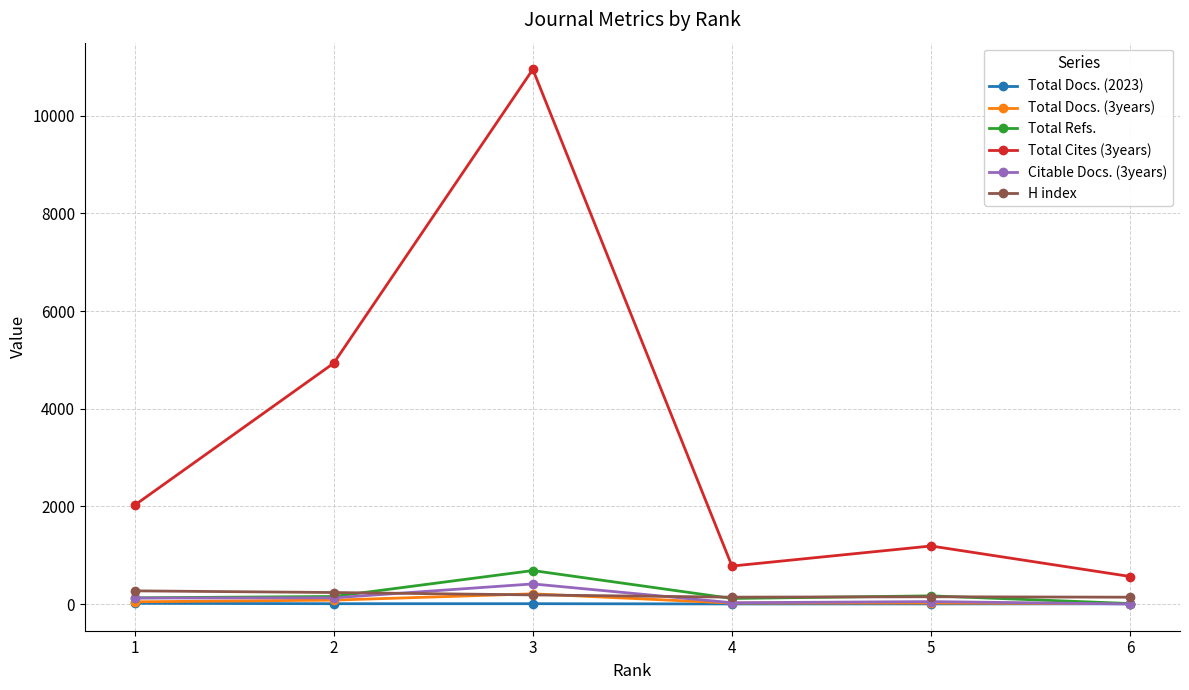

What are all the series names shown in the legend?

Total Docs. (2023), Total Docs. (3years), Total Refs., Total Cites (3years), Citable Docs. (3years), H index